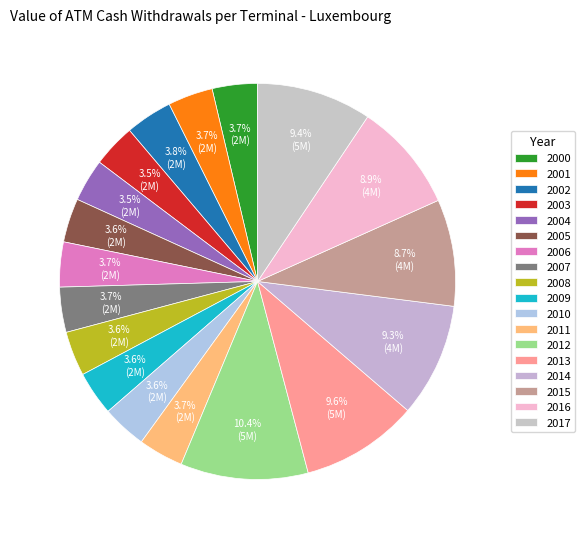

Count the number of slices in the pie.

18